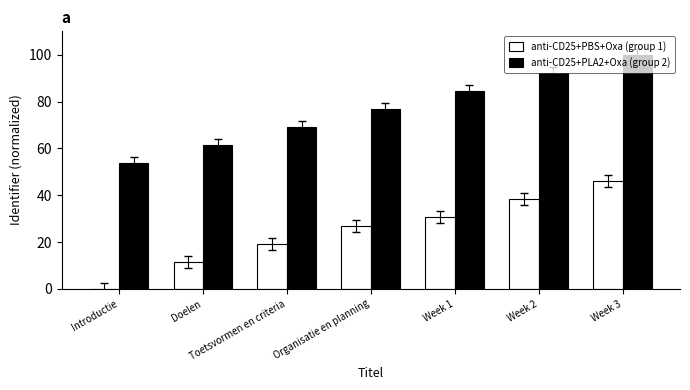

Reading left to right, list all the values displayed in this chart.

anti-CD25+PBS+Oxa (group 1): Introductie=0.0	Doelen=11.5	Toetsvormen en criteria=19.2	Organisatie en planning=26.9	Week 1=30.8	Week 2=38.5	Week 3=46.2
anti-CD25+PLA2+Oxa (group 2): Introductie=53.8	Doelen=61.5	Toetsvormen en criteria=69.2	Organisatie en planning=76.9	Week 1=84.6	Week 2=92.3	Week 3=100.0